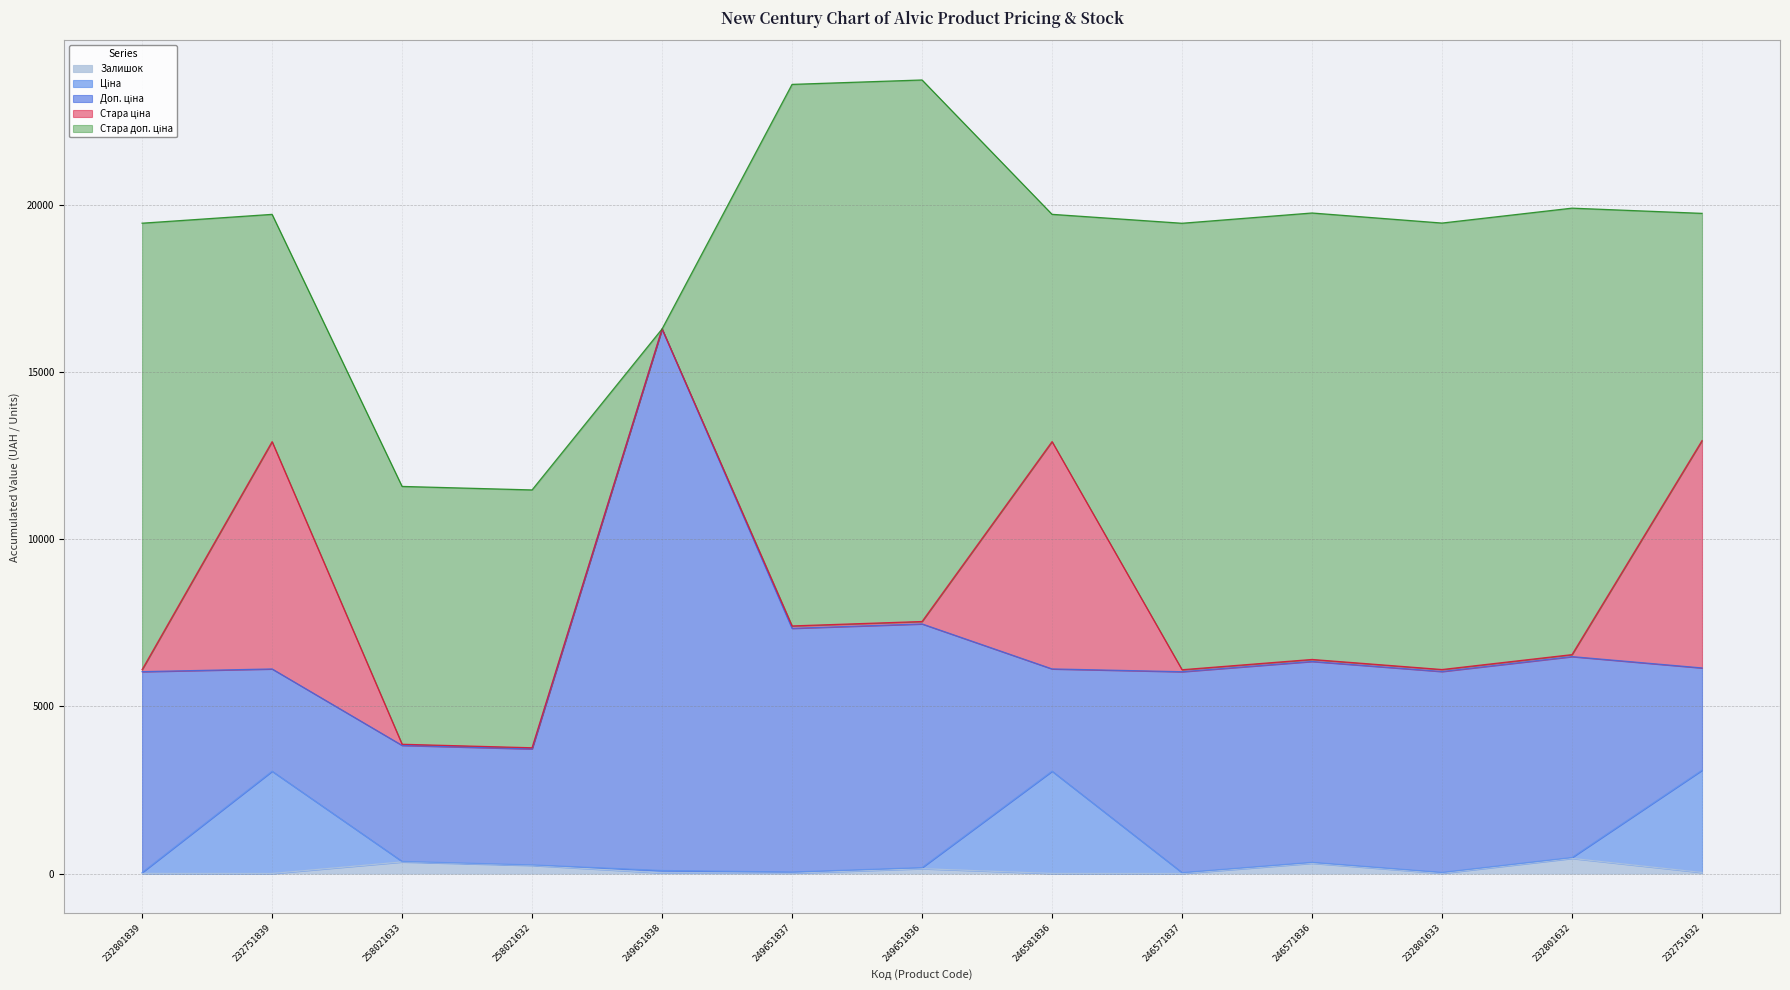

List the series in order of their peak value, highest first.

Доп. ціна, Стара доп. ціна, Стара ціна, Ціна, Залишок